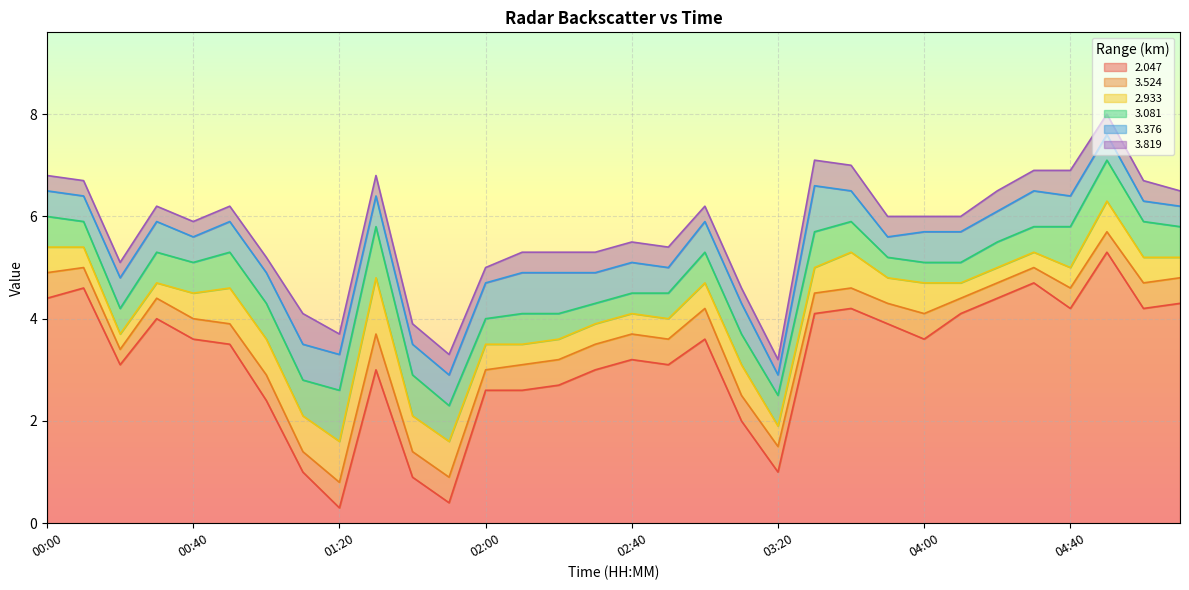

Which series has the largest range (max minus min)?

2.047